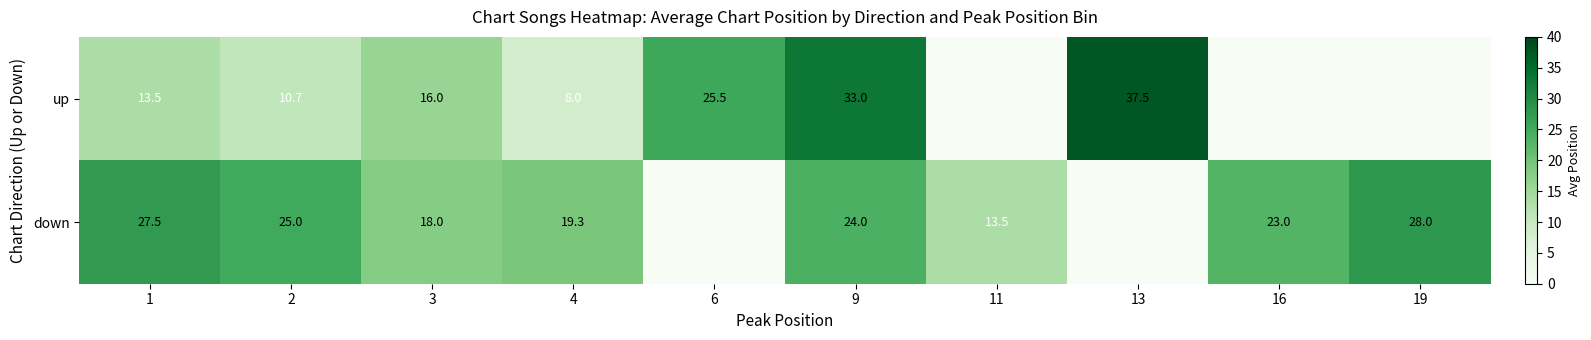

What is the difference between the highest and lowest values at 2?

14.3